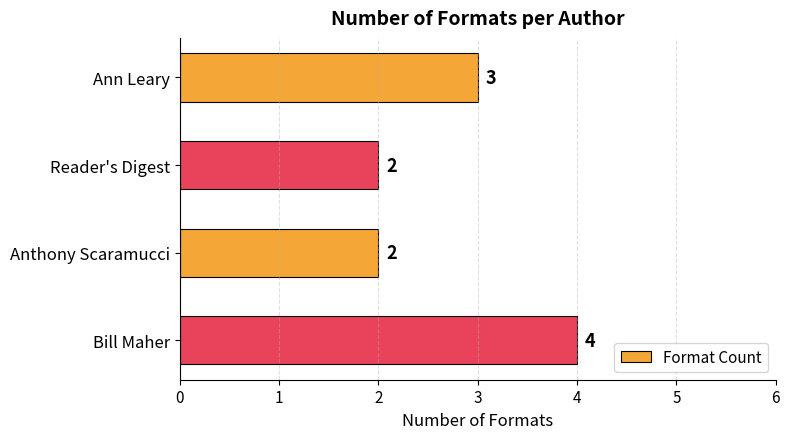

What is the sum of all values?

11